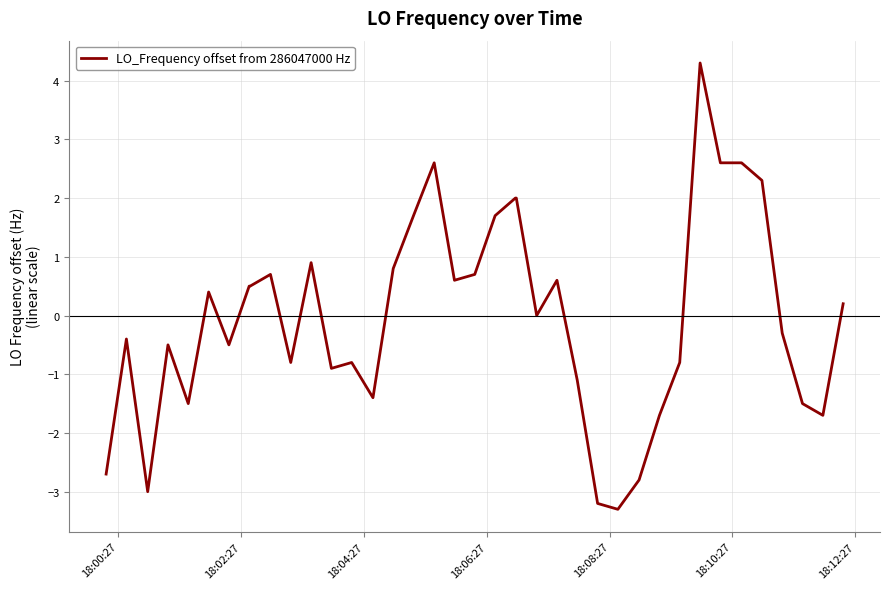

What is the minimum value shown in the chart?

-3.3